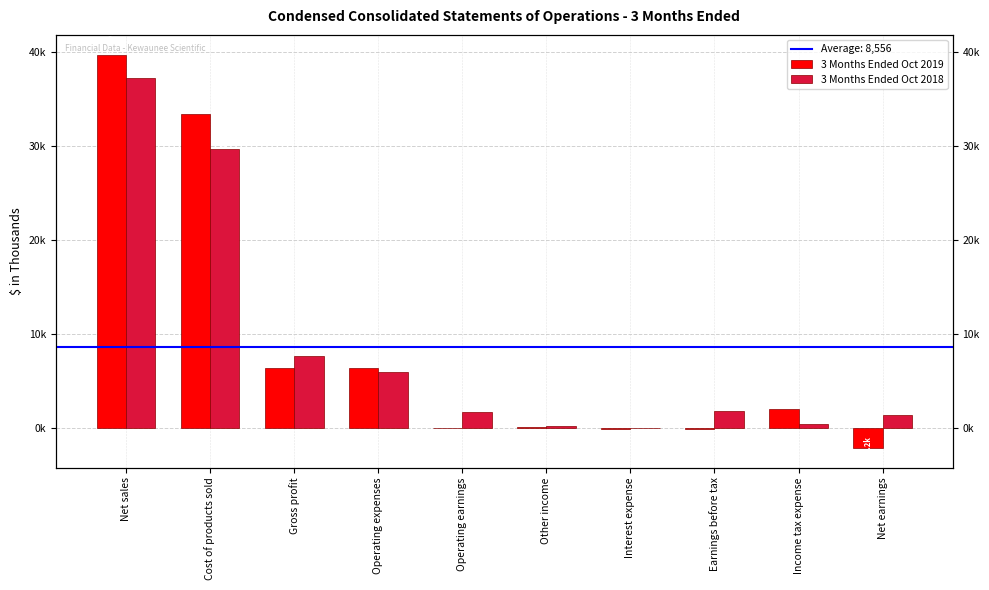

How many bars are there in each group?

2